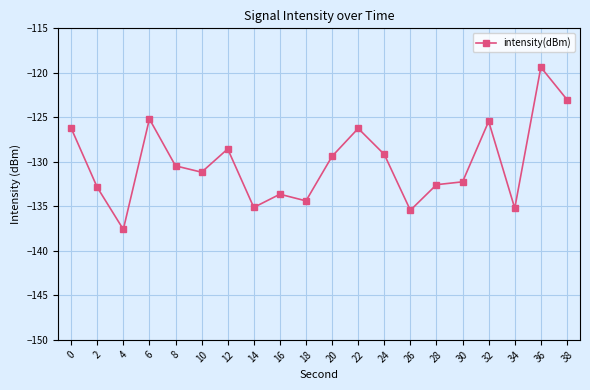

What is the minimum value shown in the chart?

-137.6